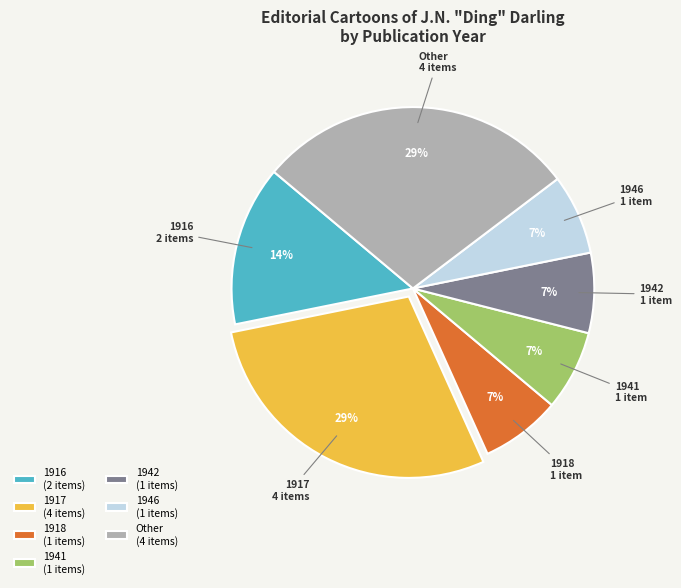

Is the sum of 1941 and 1917 greater than half?

No